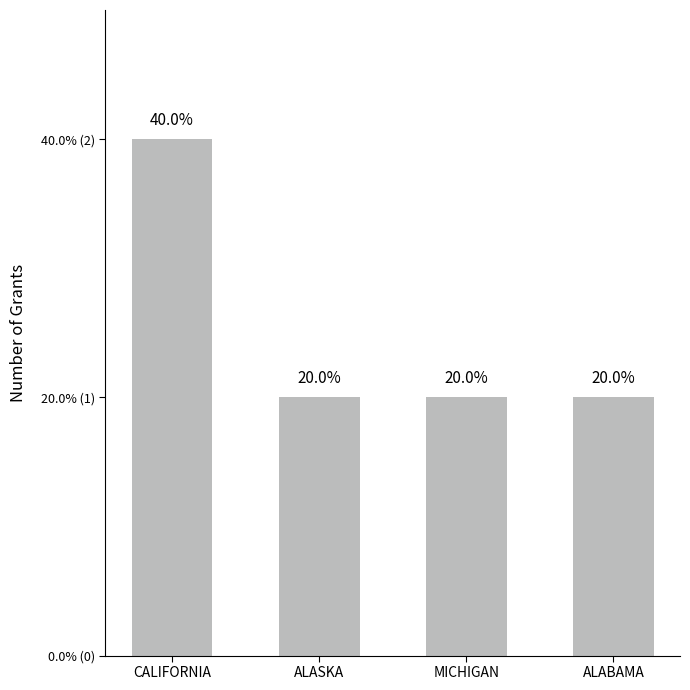

Rank the categories by value from lowest to highest.

ALASKA, MICHIGAN, ALABAMA, CALIFORNIA